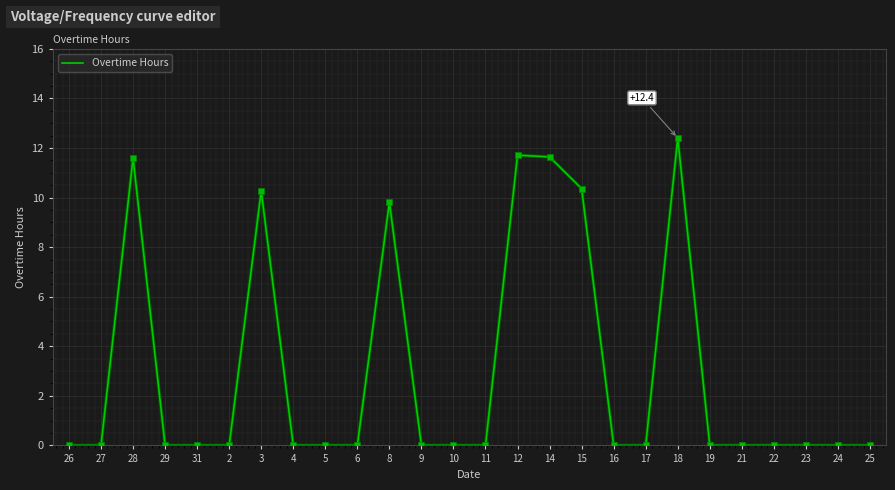

Reading left to right, list all the values displayed in this chart.

26=0.0	27=0.0	28=11.6	29=0.0	31=0.0	2=0.0	3=10.3	4=0.0	5=0.0	6=0.0	8=9.8	9=0.0	10=0.0	11=0.0	12=11.7	14=11.6	15=10.4	16=0.0	17=0.0	18=12.4	19=0.0	21=0.0	22=0.0	23=0.0	24=0.0	25=0.0